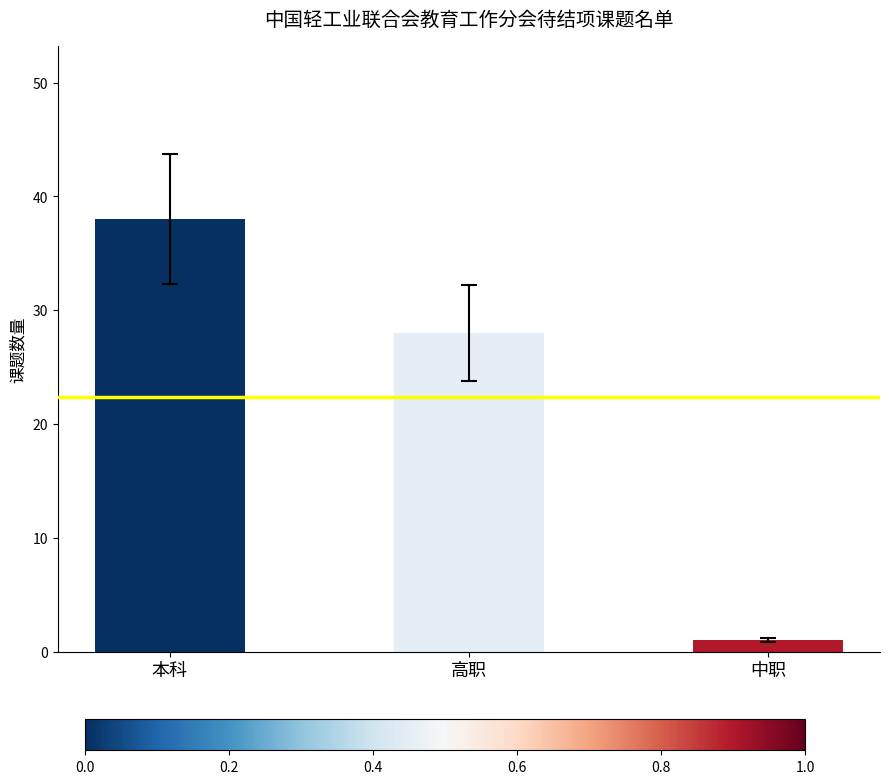

What is the change in value from 本科 to 高职?

-10